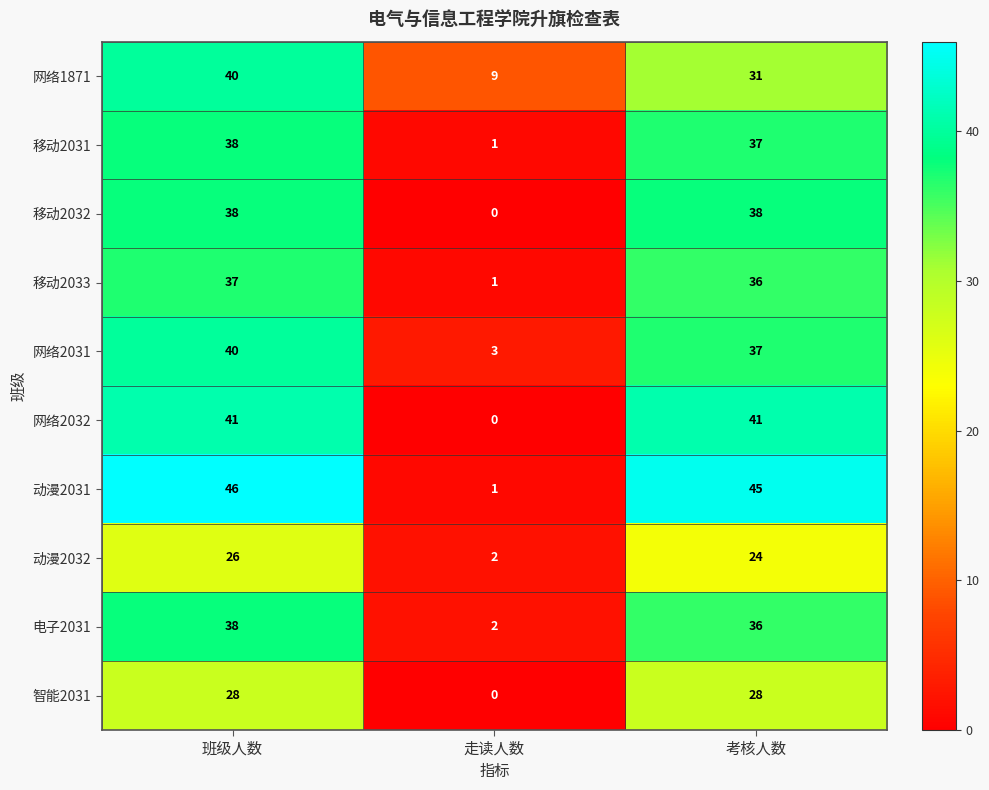

What is the greatest value displayed?

46